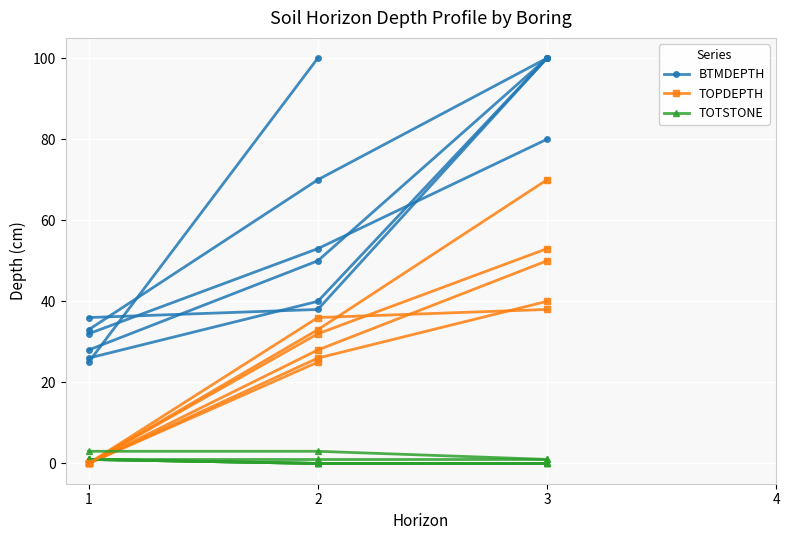

At which label does BTMDEPTH reach its peak?

3